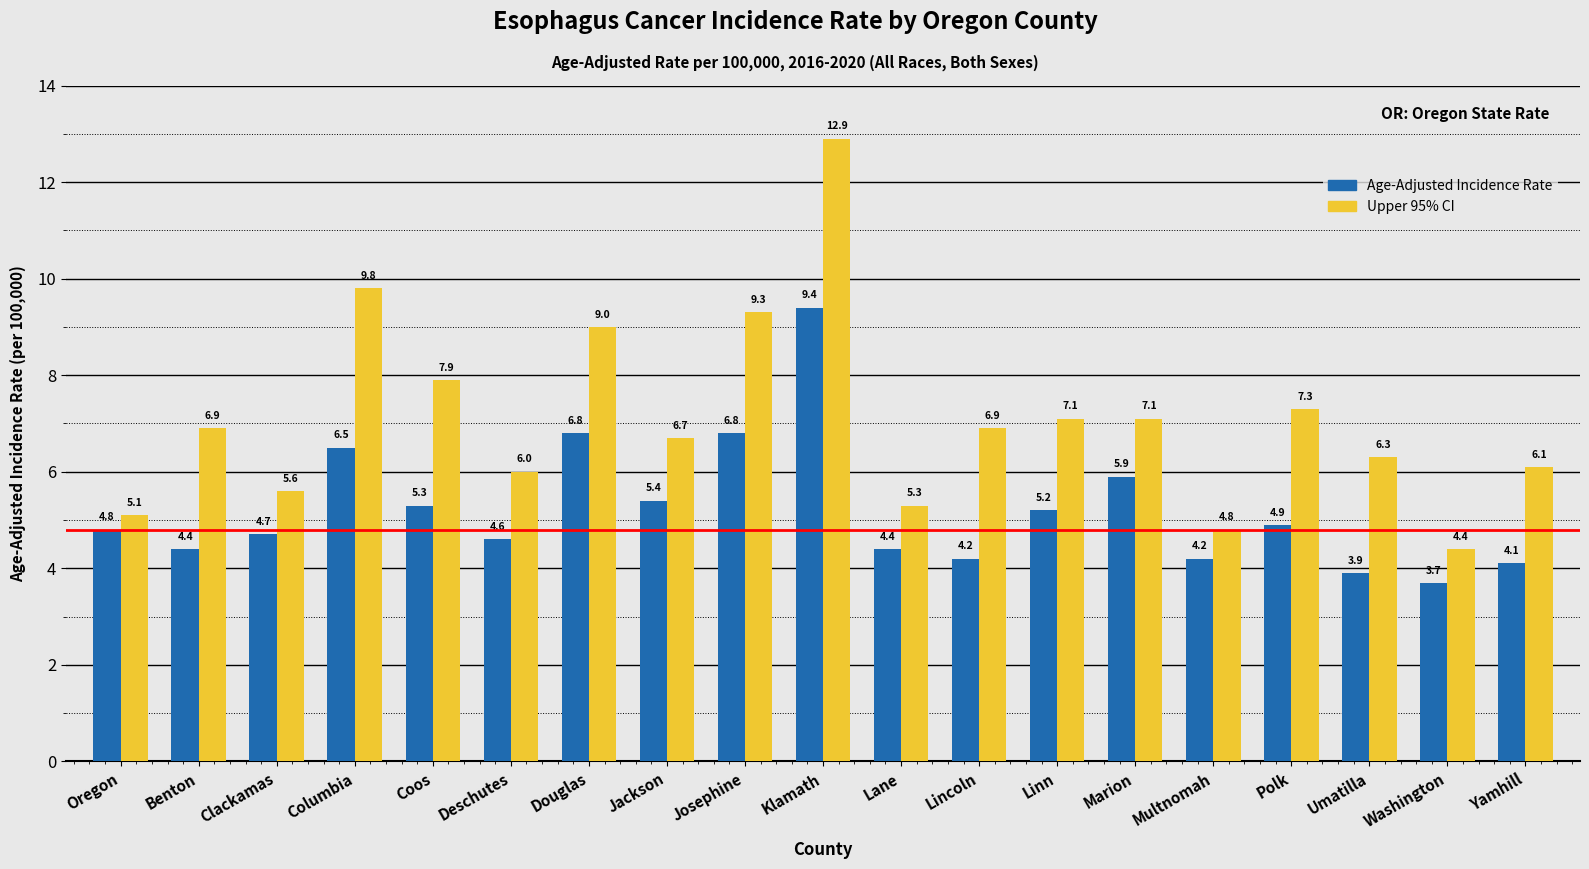

Is it true that Age-Adjusted Incidence Rate equals 4.4 at Lane?

True